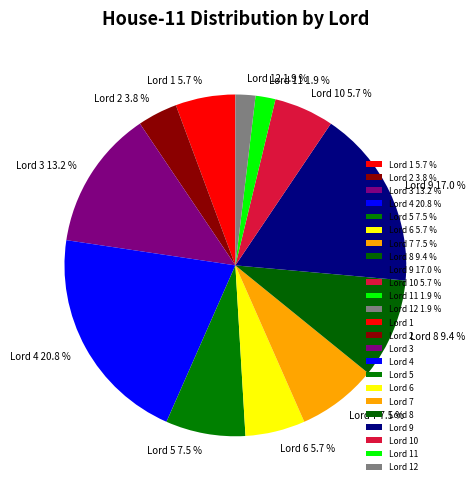

Combined, what portion of the pie is Lord 2 3.8 % and Lord 7 7.5 %?

11.3%